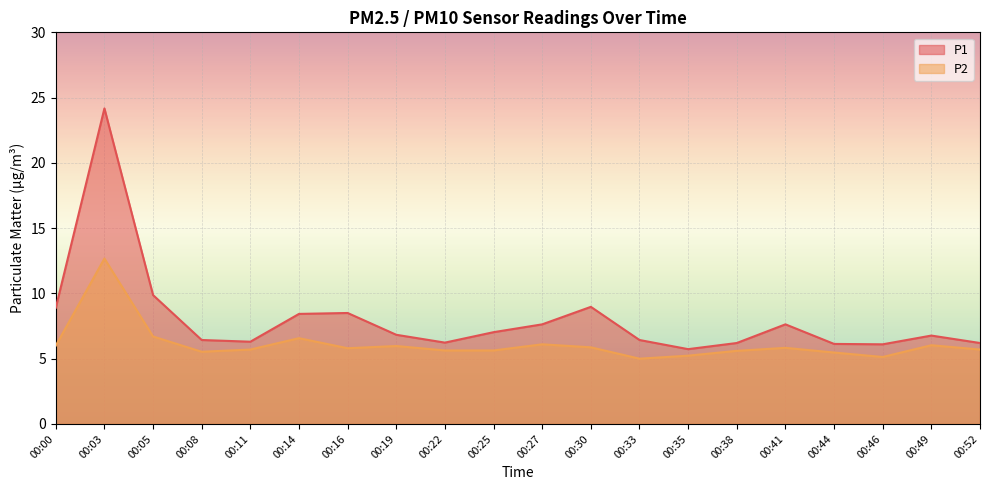

True or false: P2 and P1 intersect in this chart.

False